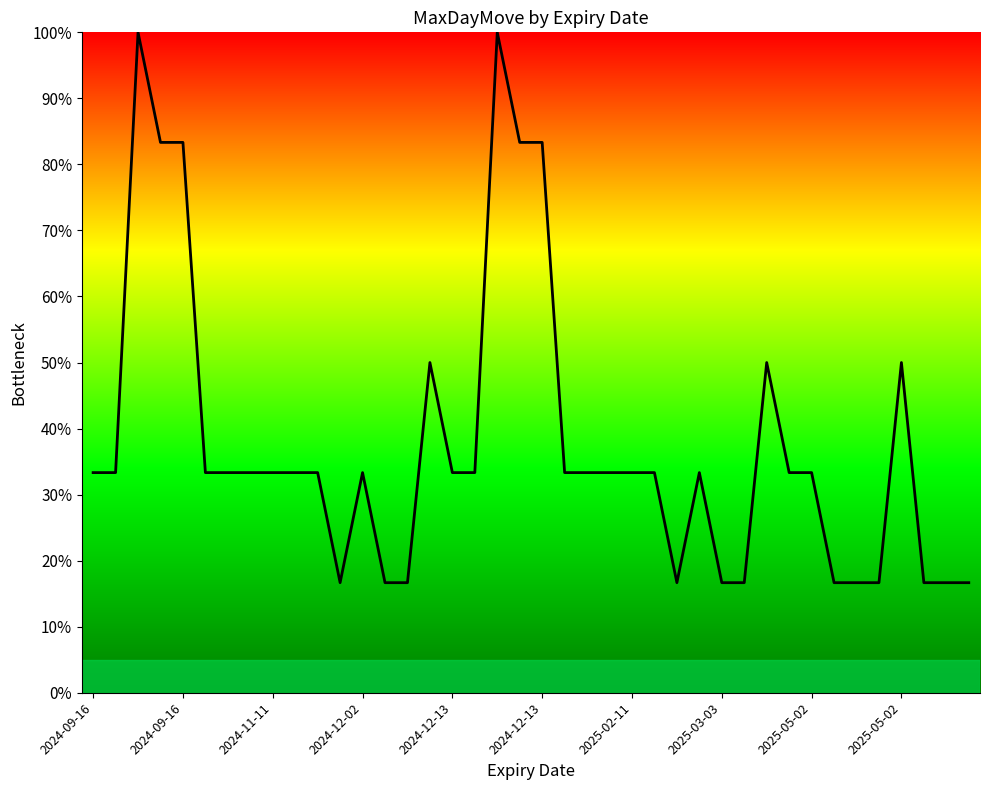

Does the chart display data point markers on the line(s)?

No